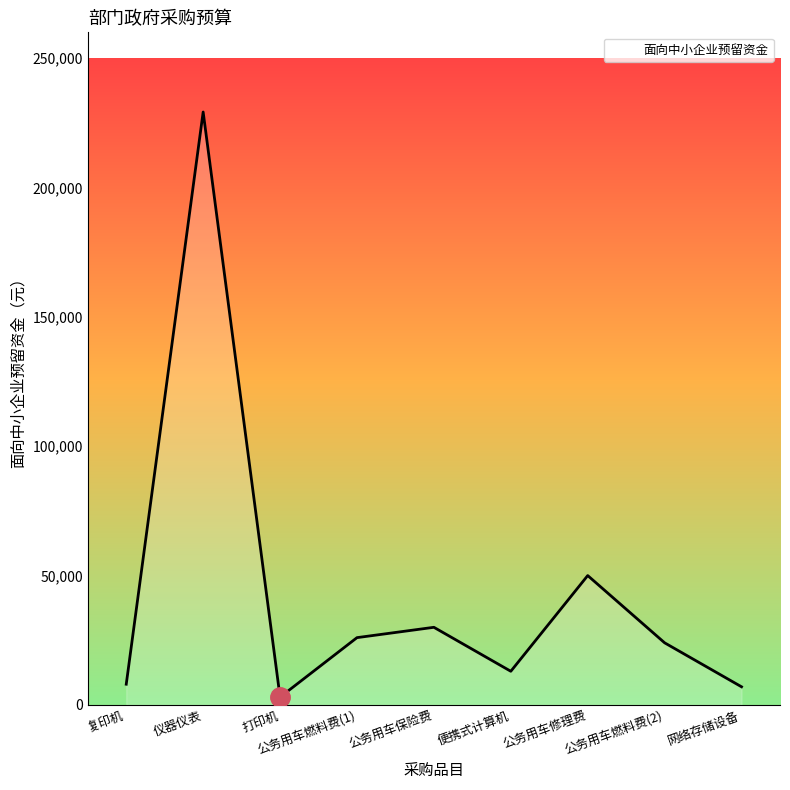

At which category does the chart reach its peak across all series?

仪器仪表